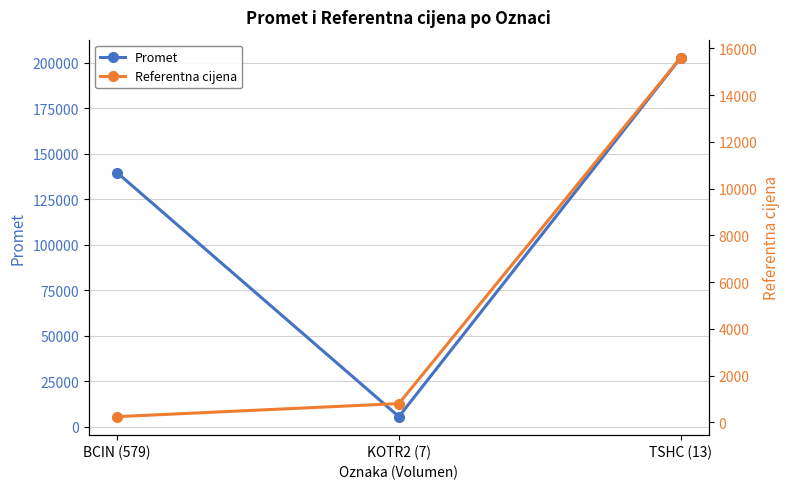

Which category has the lowest value across all series?

BCIN (579)